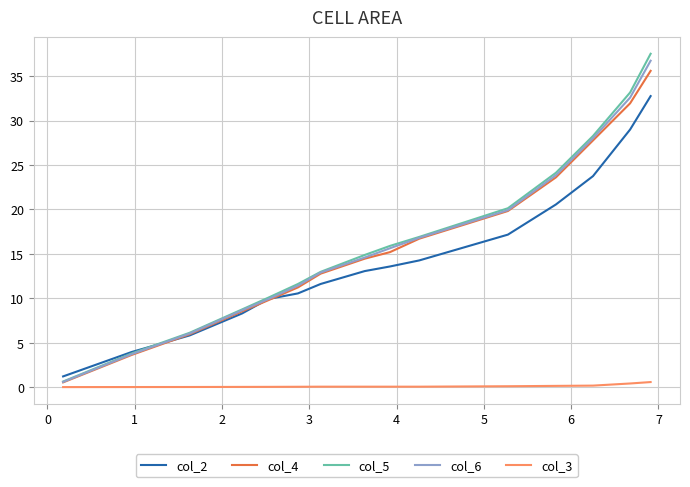

What is the greatest value displayed?

37.5